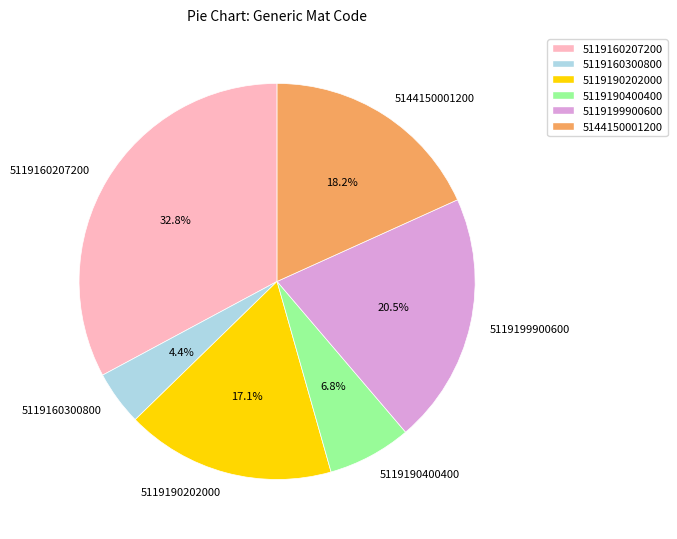

Approximately how many times larger is the value at 5119160207200 compared to 5119190202000?

1.9